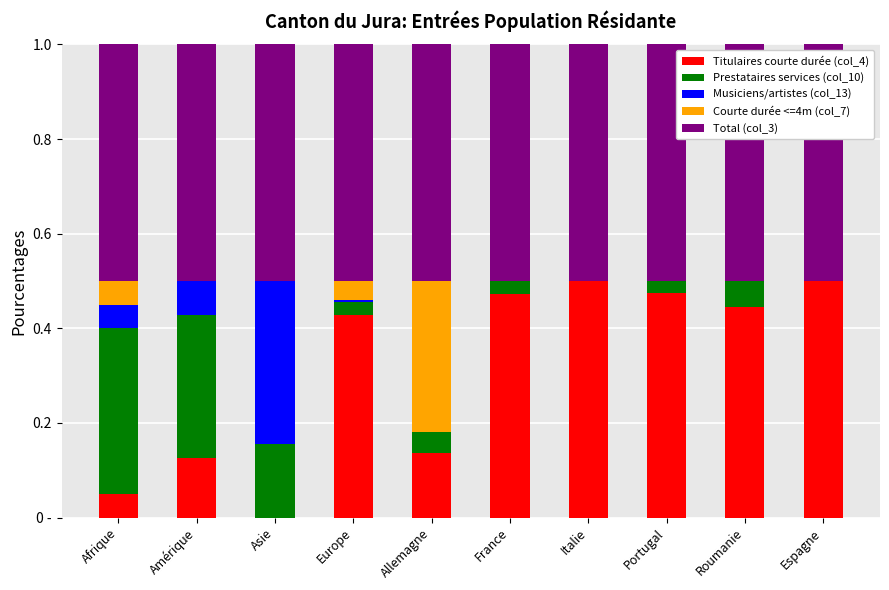

List the labels in order of Prestataires services (col_10) value, smallest first.

Italie, Espagne, Portugal, France, Europe, Allemagne, Roumanie, Asie, Amérique, Afrique